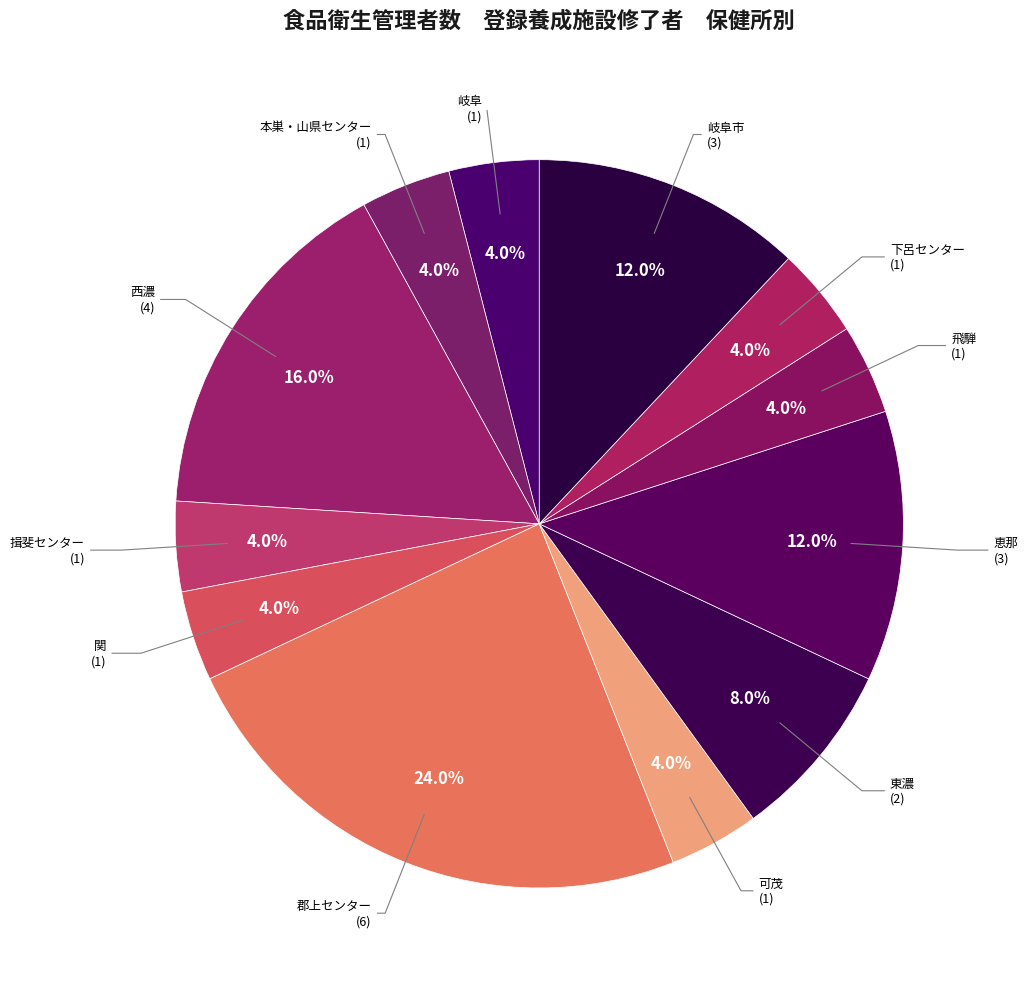

What percentage do 岐阜 and 東濃 together represent?

12.0%